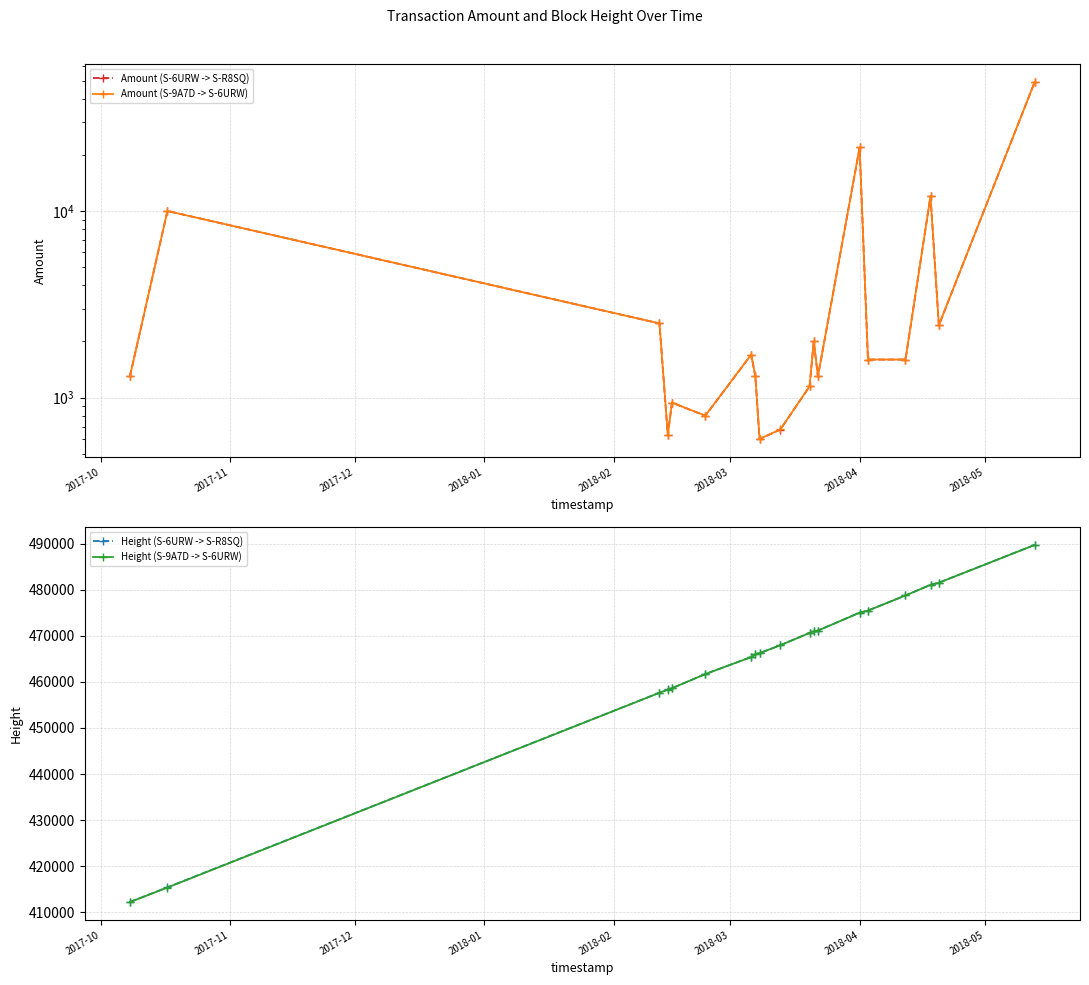

True or false: Height (S-9A7D -> S-6URW) and Height (S-6URW -> S-R8SQ) cross at least once.

False